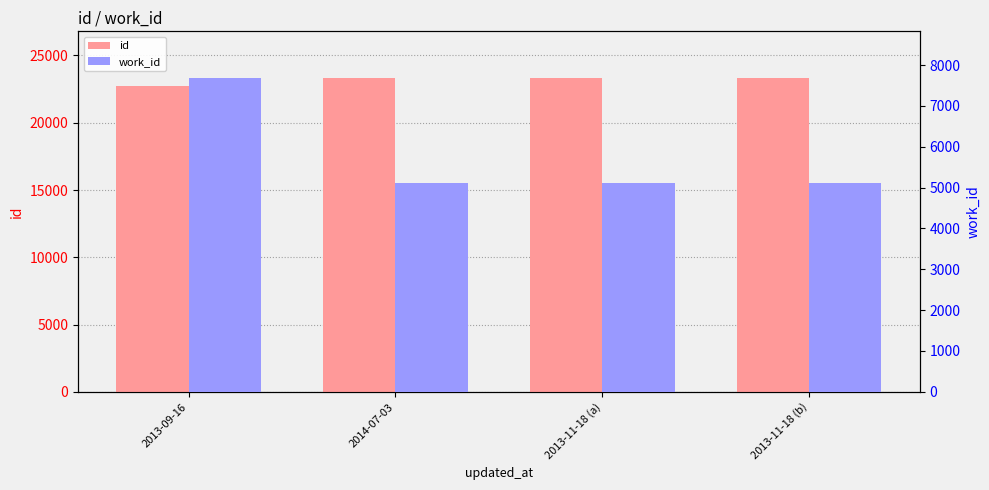

How many data points in id are less than 23301?

2